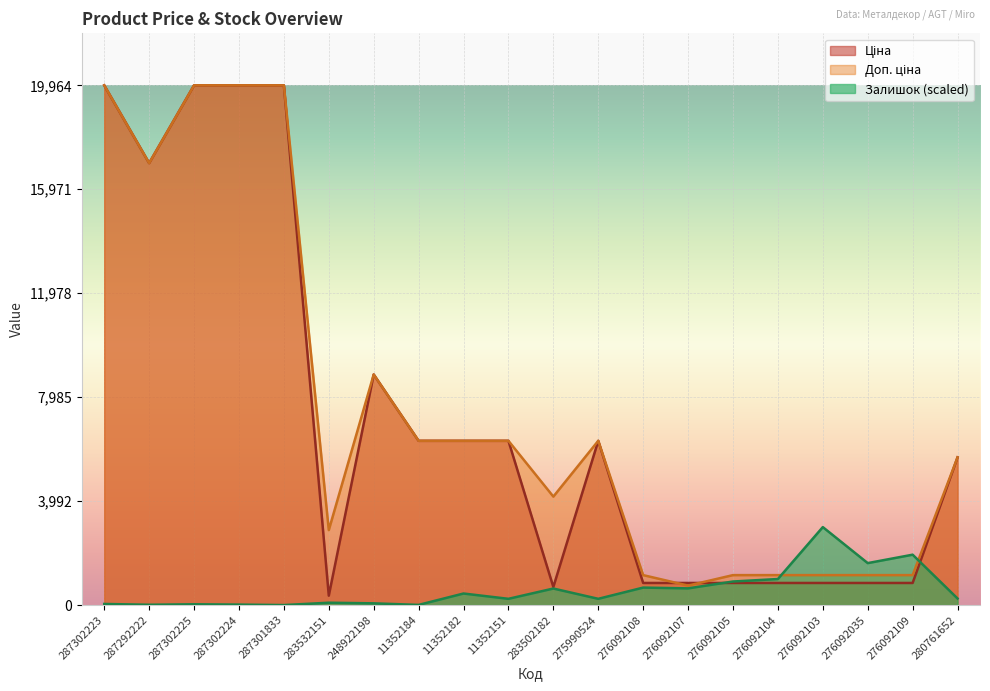

What position from the left is 11352182?

9